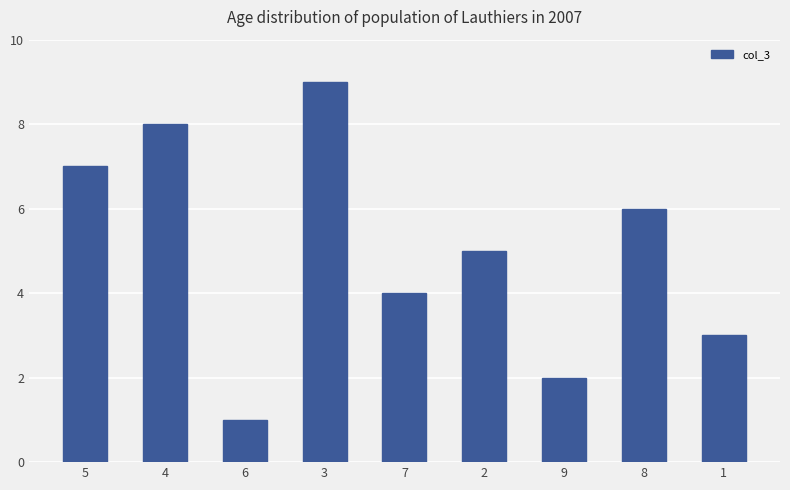

At which category does the chart reach its peak across all series?

3